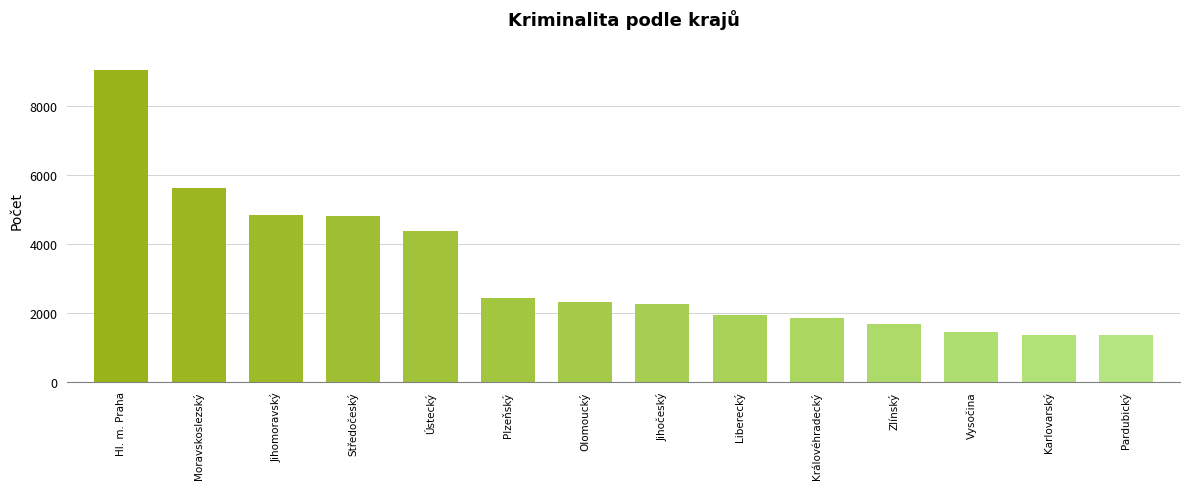

Which label corresponds to the largest value in the chart?

Hl. m. Praha